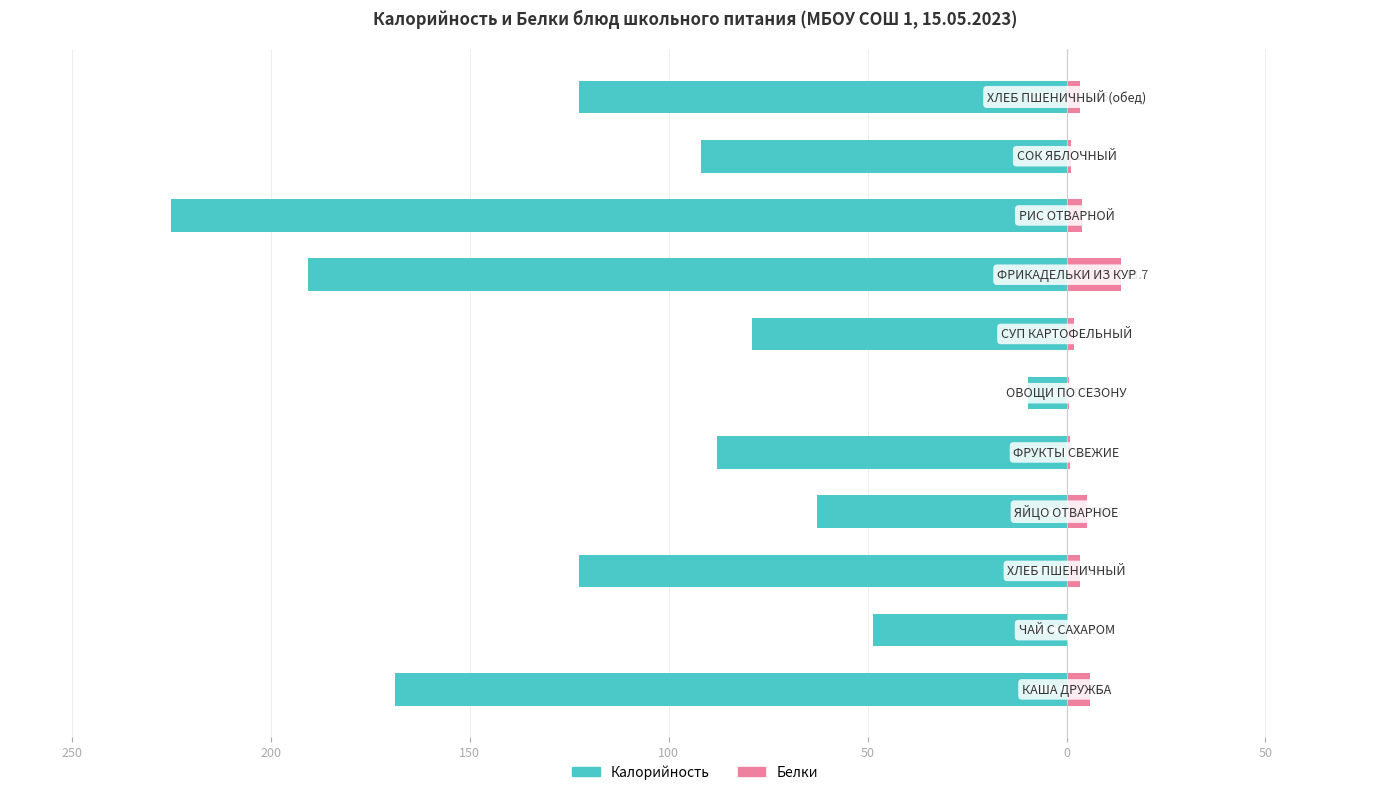

What is the average value of the Калорийность series?

-110.0